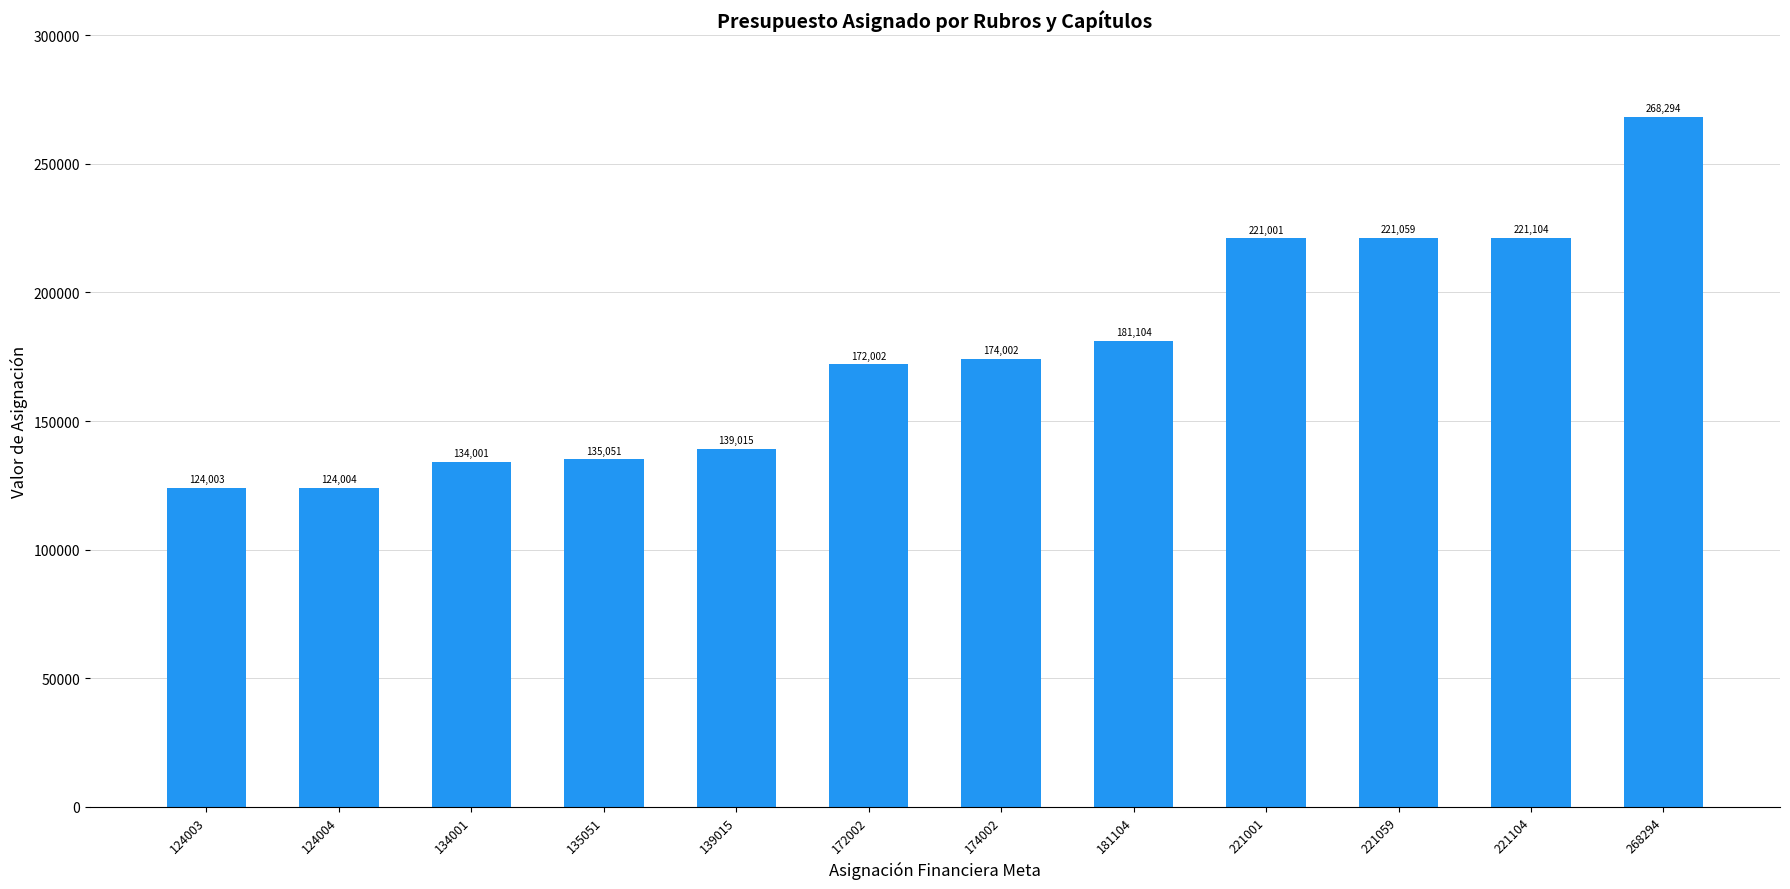

What is the difference between the values at 174002 and 124003?

49999